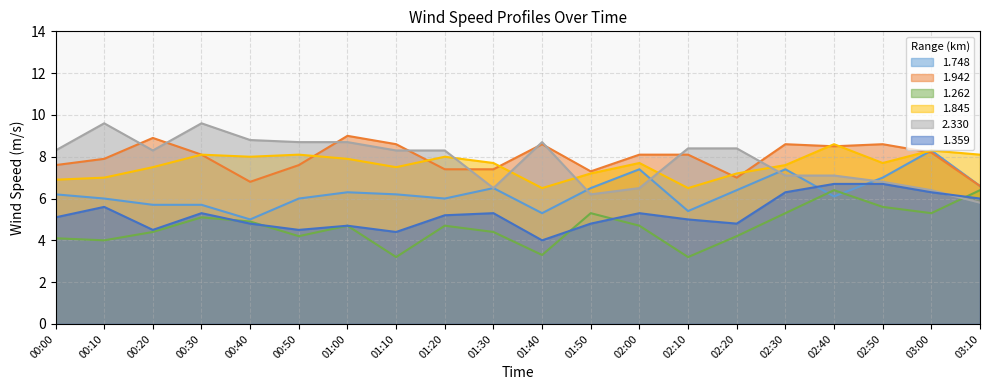

In 2.330, how many points are higher than both neighbors (excluding endpoints)?

3